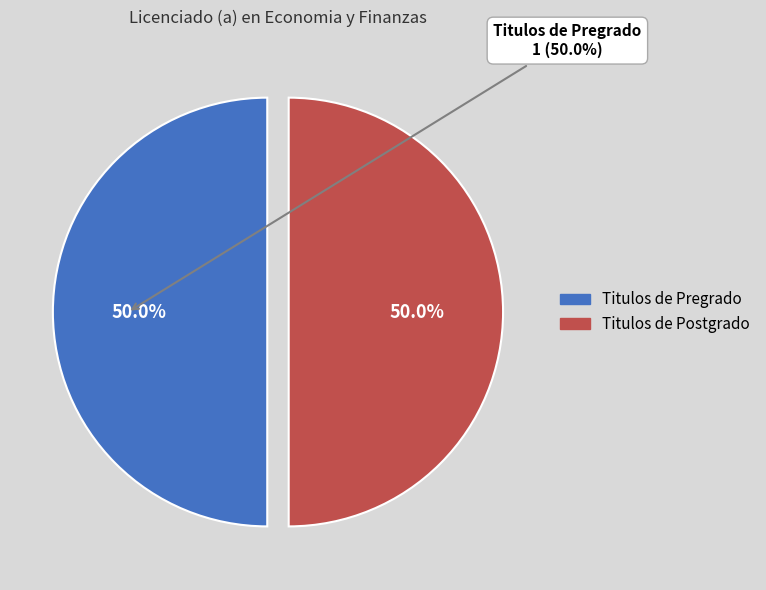

Does Titulos de Pregrado account for over 50% of the chart?

No